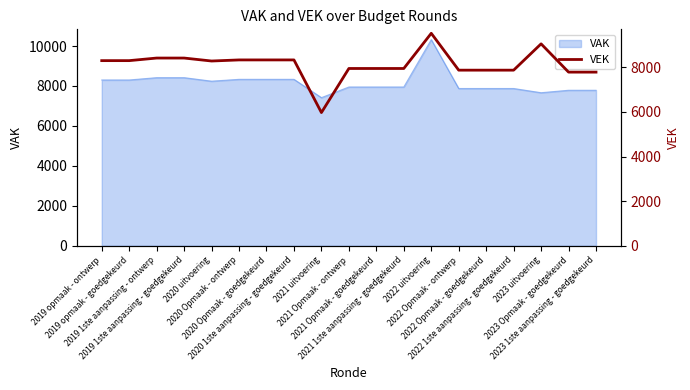

Reading left to right, extract all data points from this chart.

2019 opmaak - ontwerp=8301	2019 opmaak - goedgekeurd=8301	2019 1ste aanpassing - ontwerp=8417	2019 1ste aanpassing - goedgekeurd=8417	2020 uitvoering=8284	2020 Opmaak - ontwerp=8333	2020 Opmaak - goedgekeurd=8333	2020 1ste aanpassing - goedgekeurd=8333	2021 uitvoering=5972	2021 Opmaak - ontwerp=7949	2021 Opmaak - goedgekeurd=7949	2021 1ste aanpassing - goedgekeurd=7949	2022 uitvoering=9527	2022 Opmaak - ontwerp=7874	2022 Opmaak - goedgekeurd=7874	2022 1ste aanpassing - goedgekeurd=7874	2023 uitvoering=9054	2023 Opmaak - goedgekeurd=7786	2023 1ste aanpassing - goedgekeurd=7786